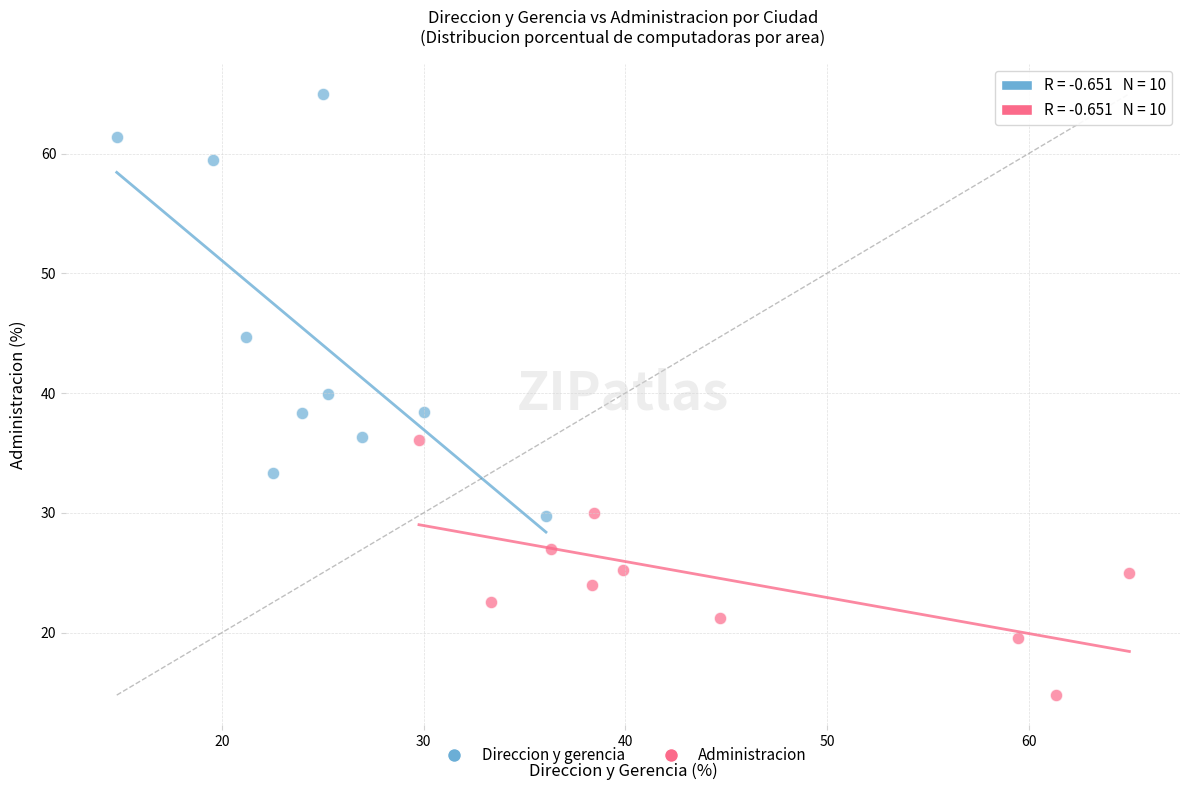

Which series has the largest Y range (max minus min)?

Direccion y gerencia